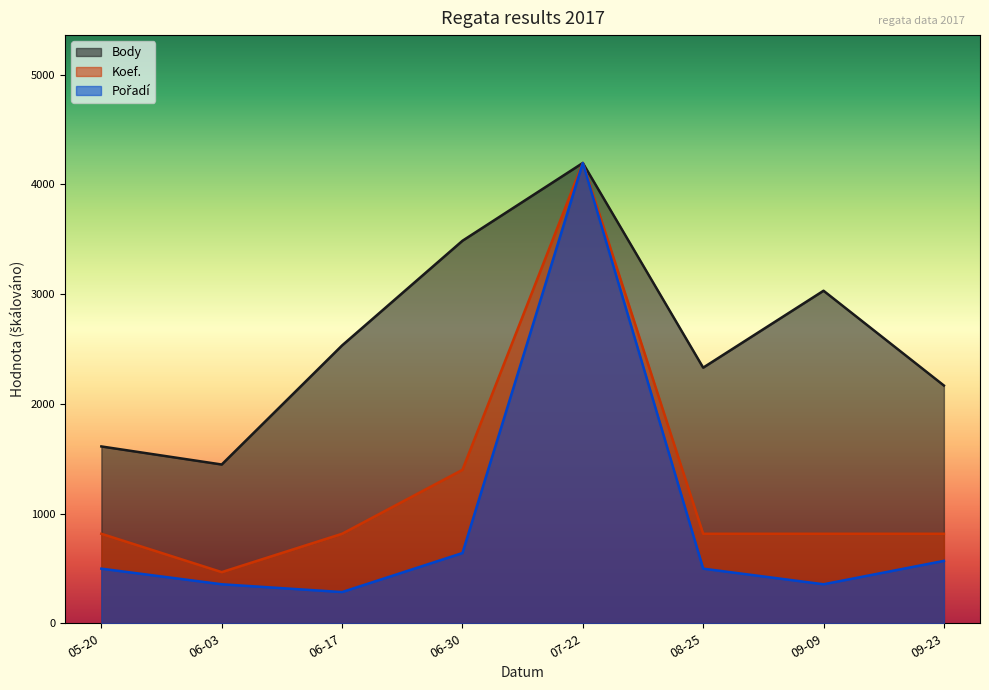

What position from the left is 06-30?

4